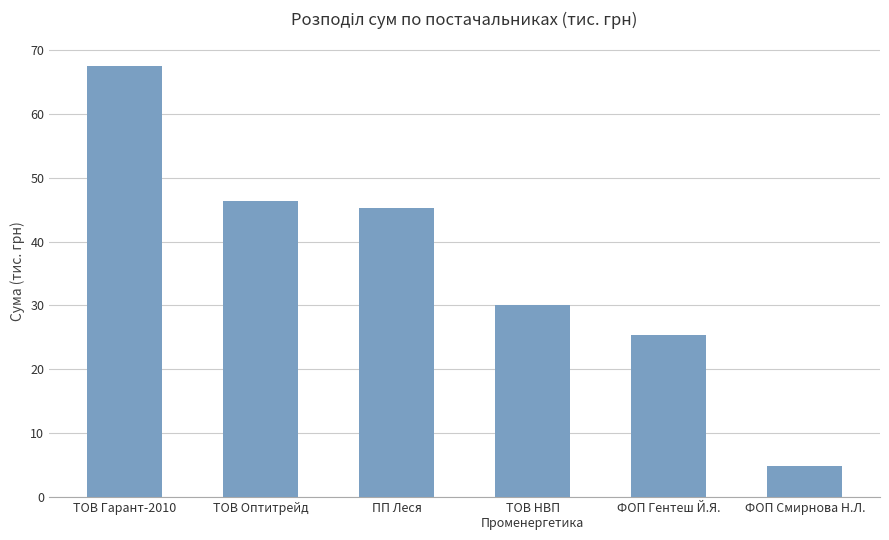

How many bars are there in total?

6